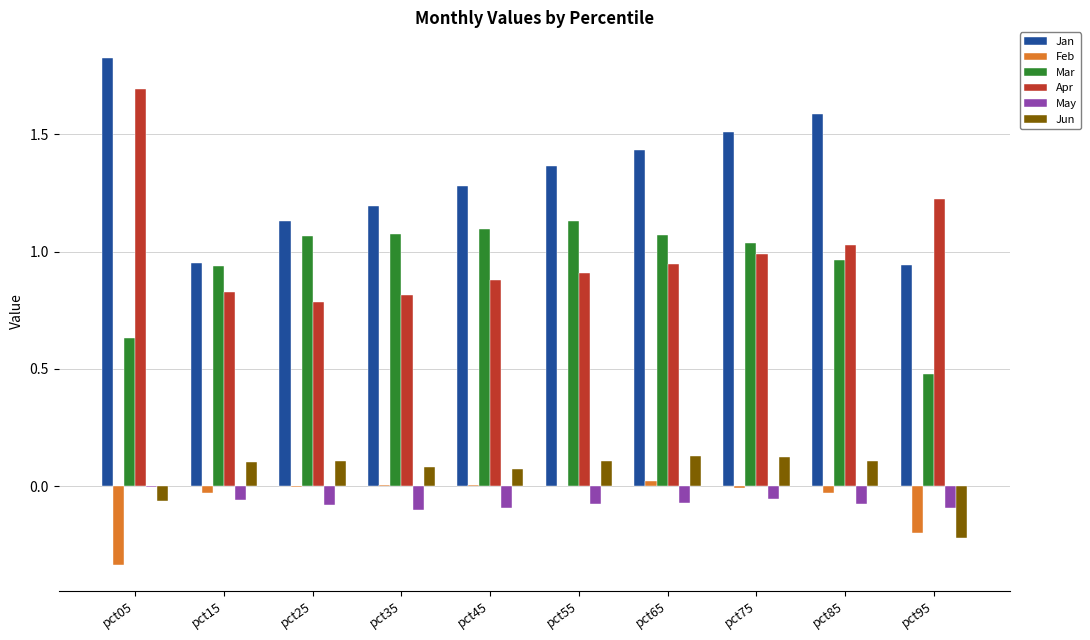

Which series has the widest spread of values?

Apr